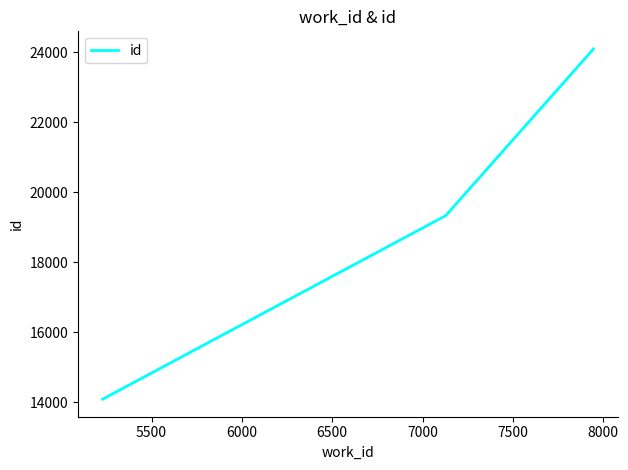

What is the value of the 4th point from the left?

24101